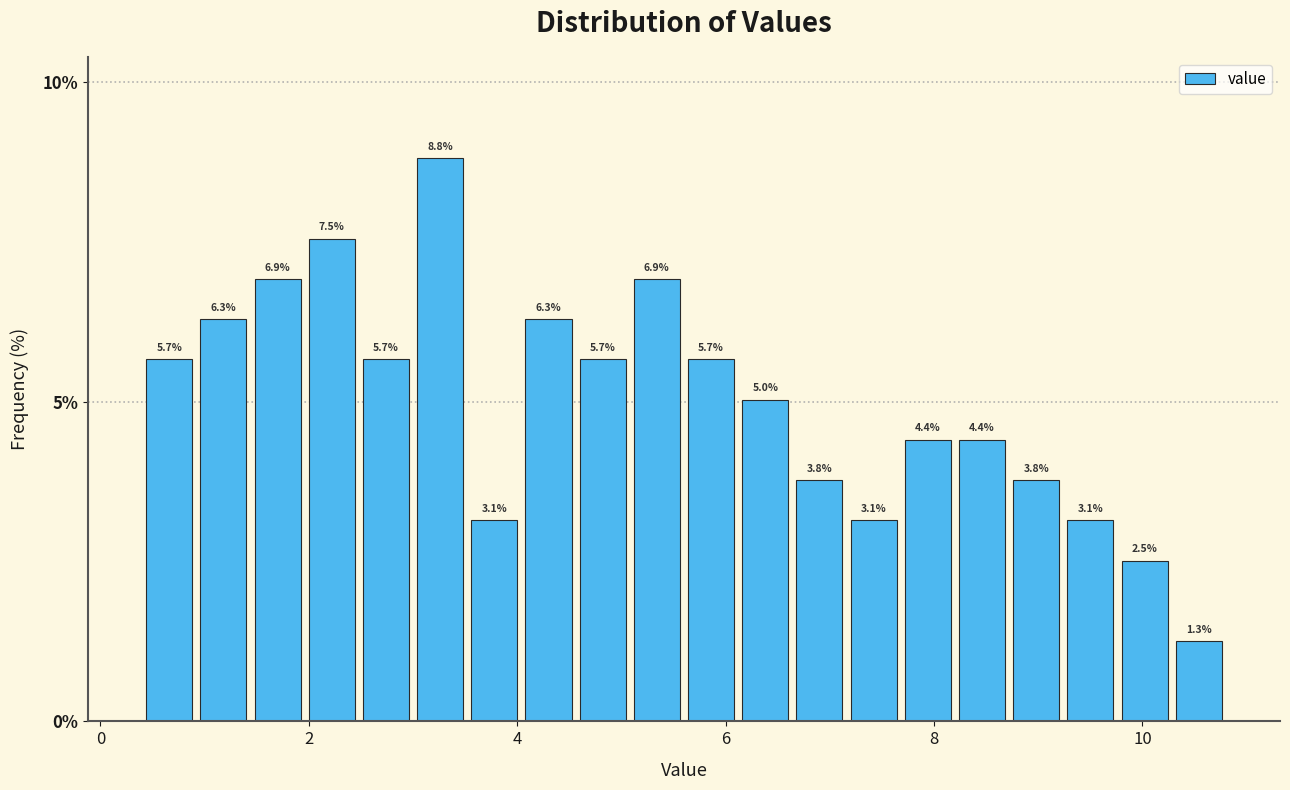

Read against the x-axis, roughly where is the centre of the tallest bar?

3.2